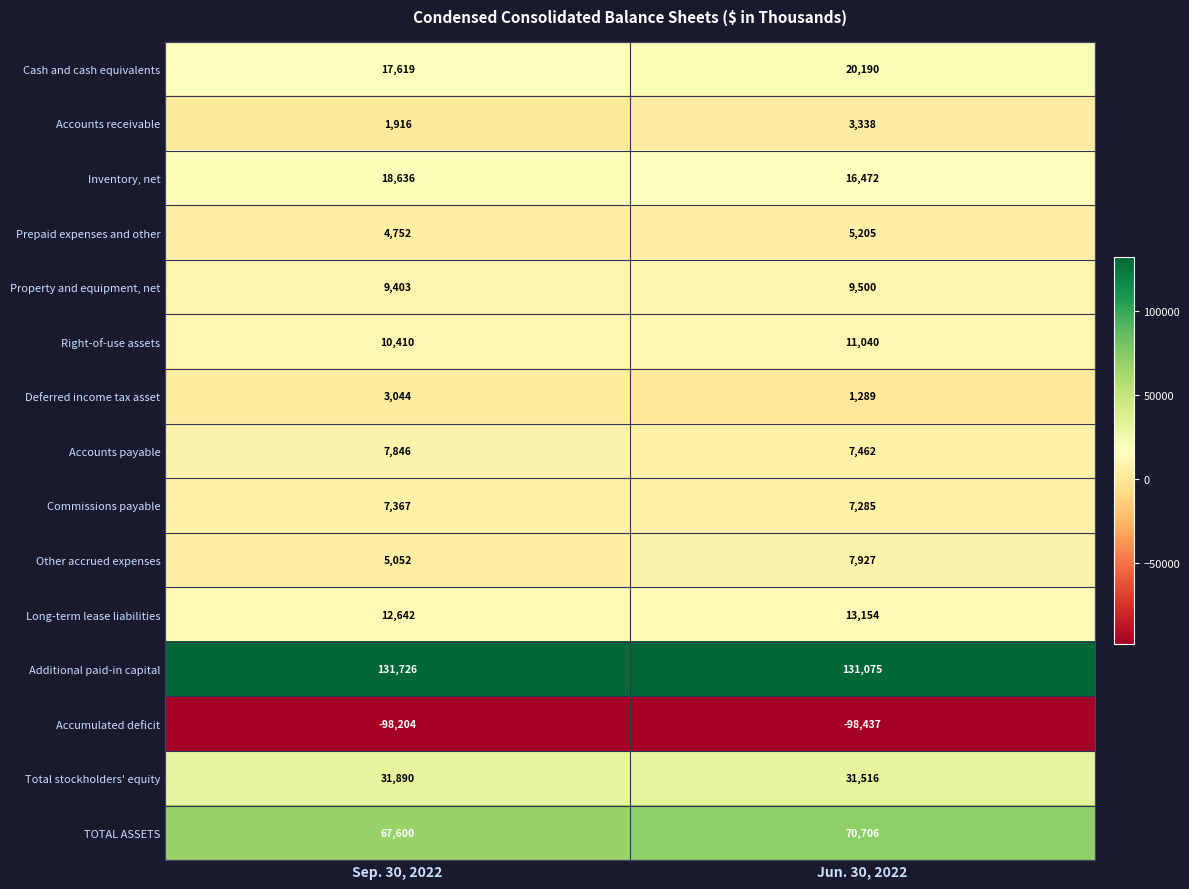

What is the average value of the Accounts receivable series?

2627